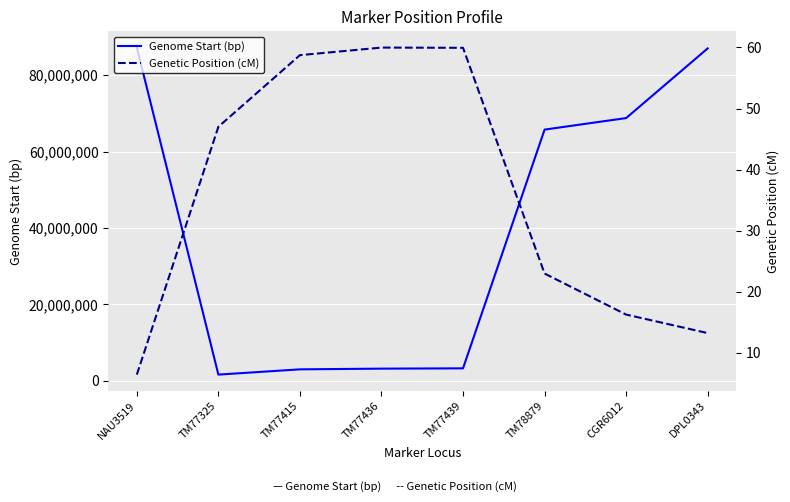

Where is Genetic Position (cM) nearest to the value 33?

TM78879